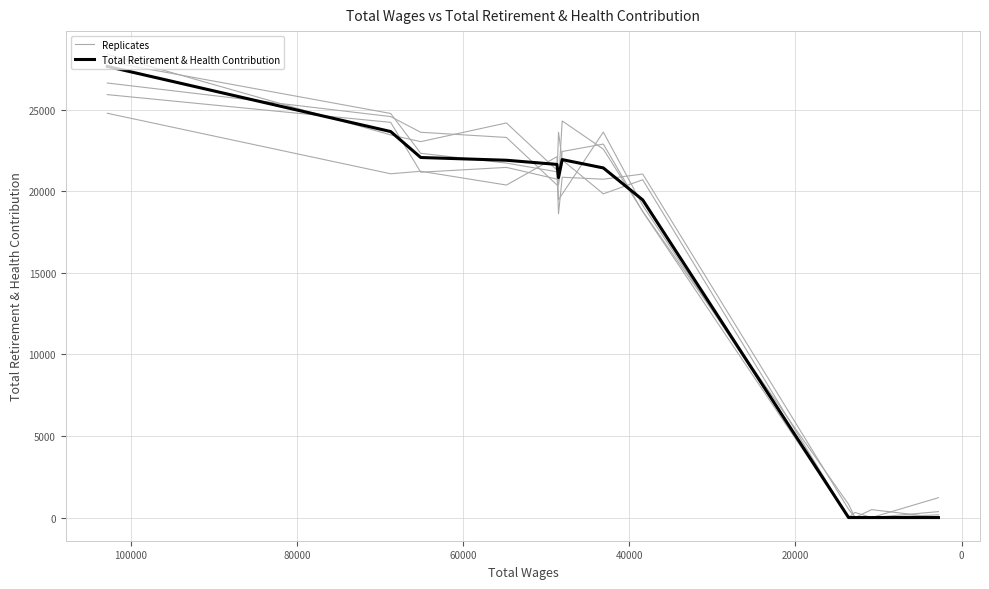

How many categories are shown in the chart?

13